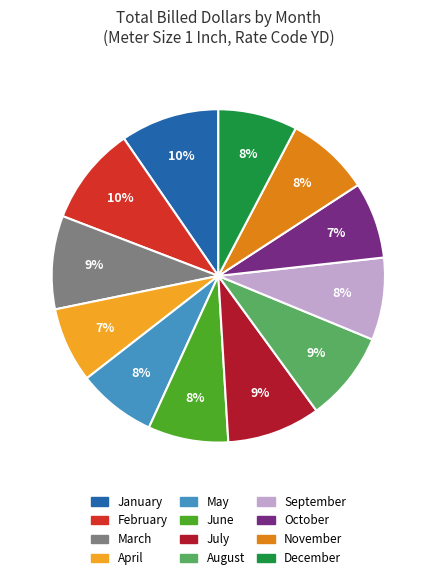

Combined, do September and May account for over 50%?

No